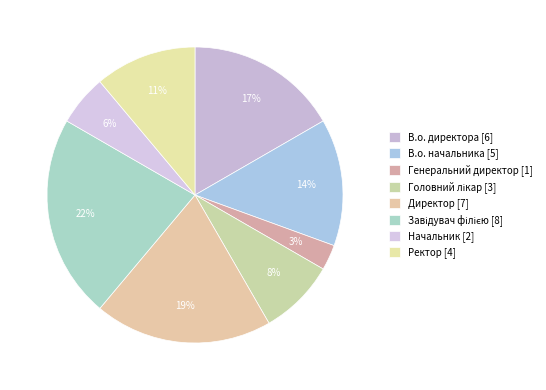

Which has a higher value, Генеральний директор or Начальник?

Начальник